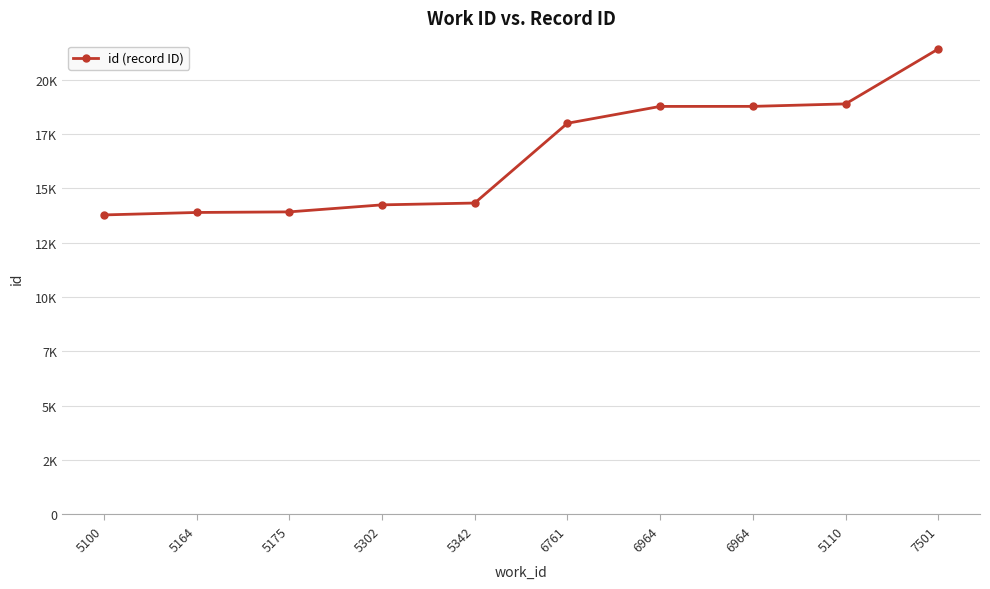

What is the average value?

16602